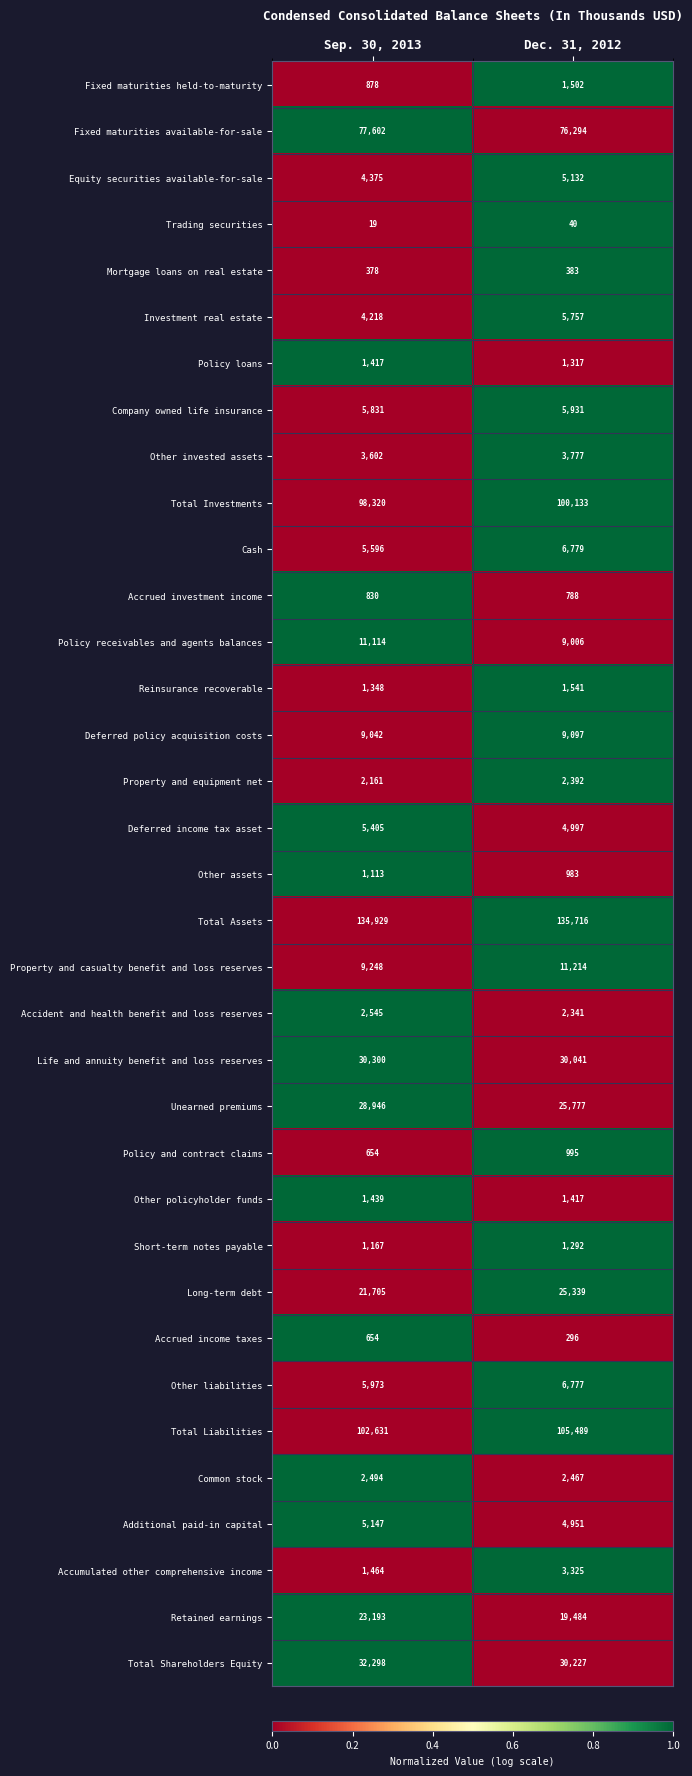

How many distinct data groups are displayed?

35